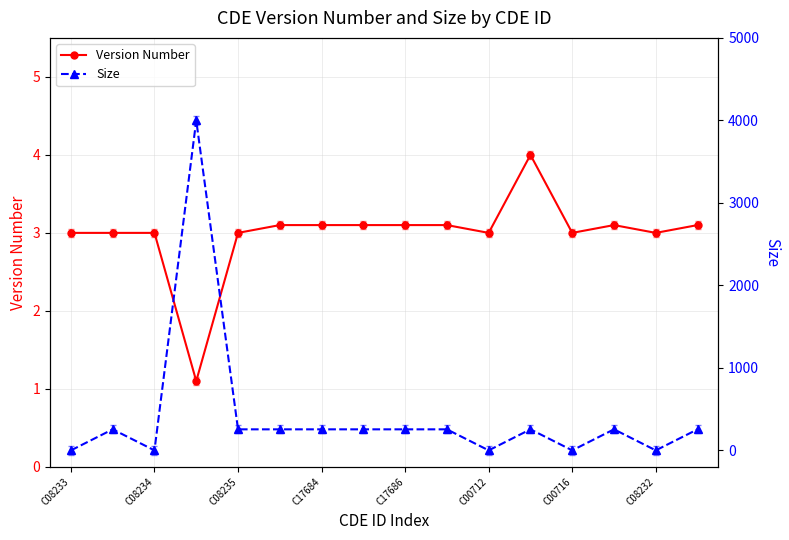

True or false: Version Number has a value of 4.1 at C00712.

False